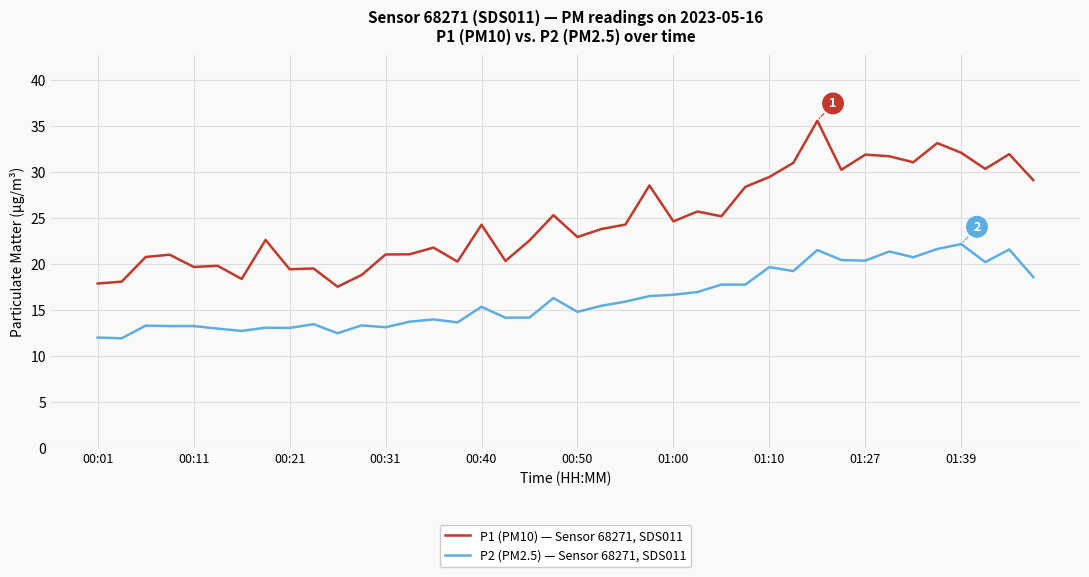

What is the maximum value for P2 (PM2.5) — Sensor 68271, SDS011?

22.1